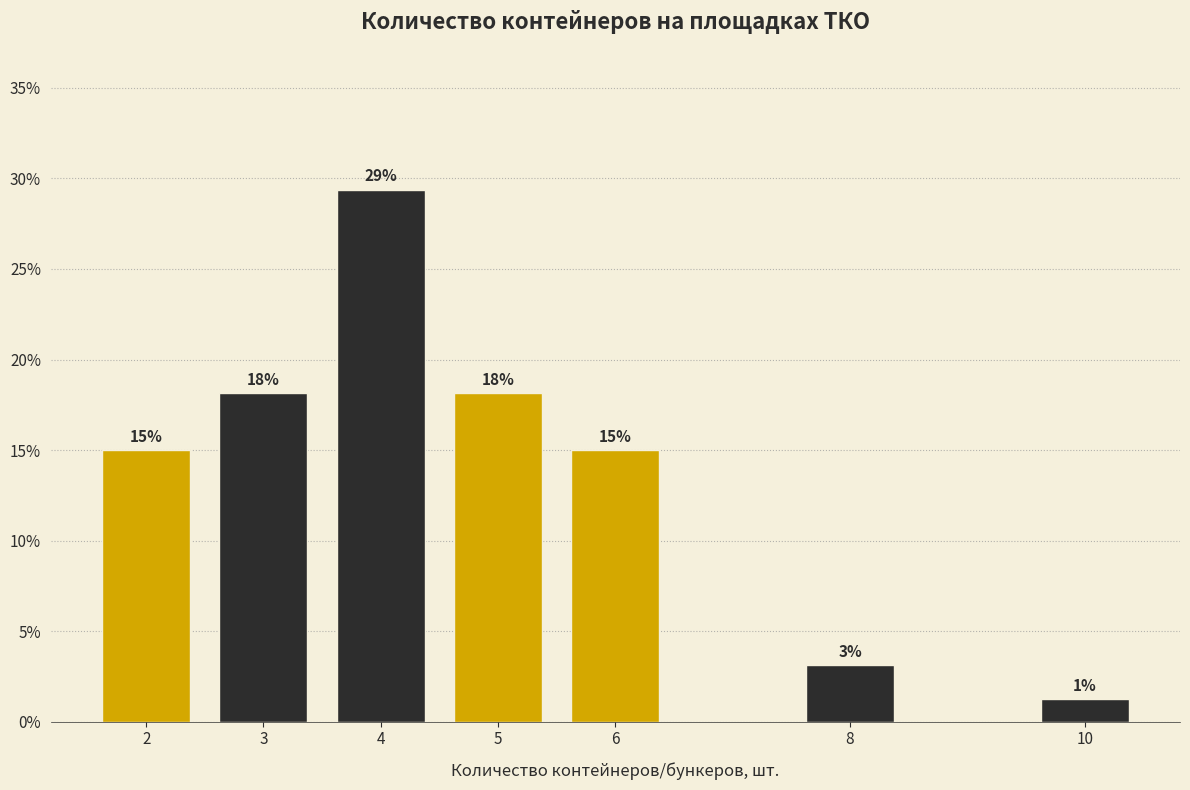

Does the chart contain any negative values?

No